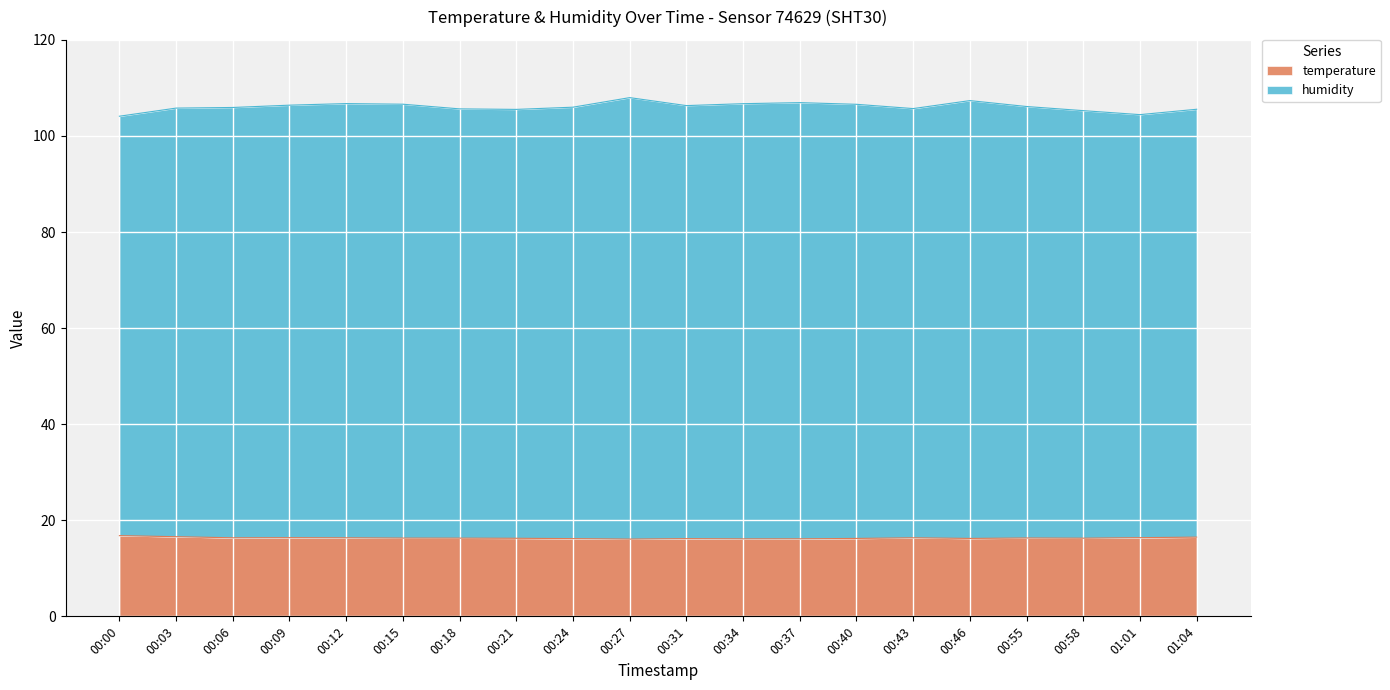

Is it true that humidity equals 69.9 at 01:01?

False